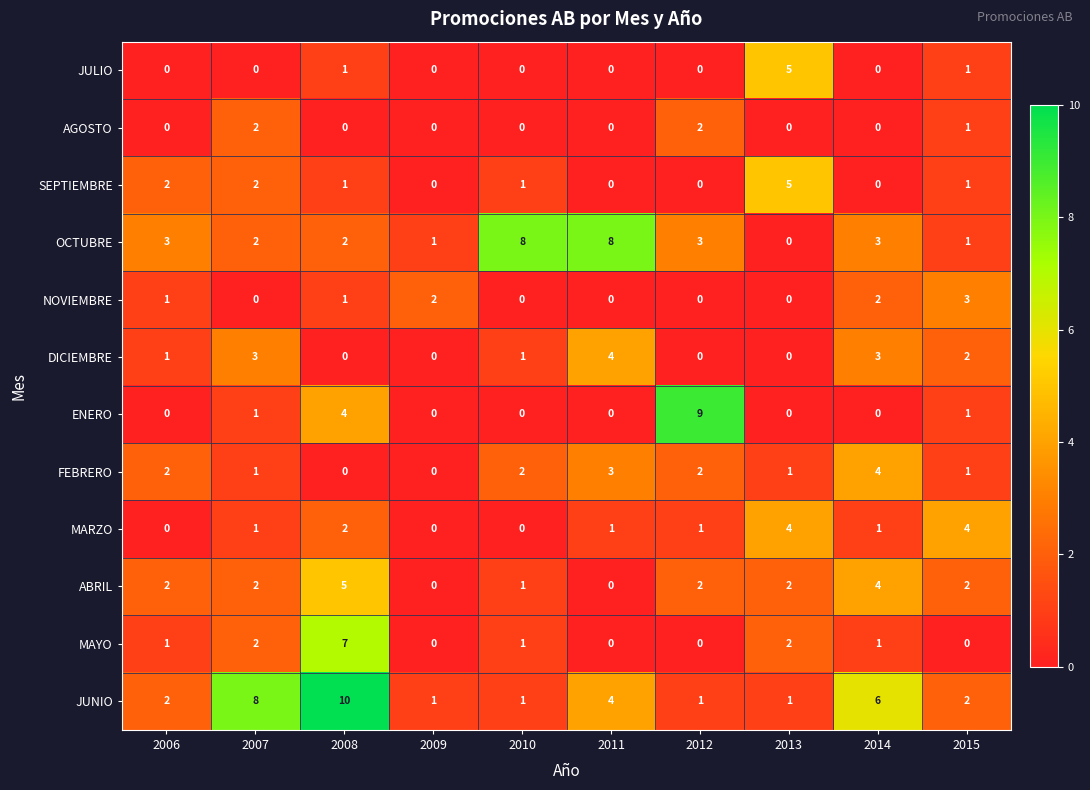

What is the difference between the maximum and minimum values in the OCTUBRE series?

8